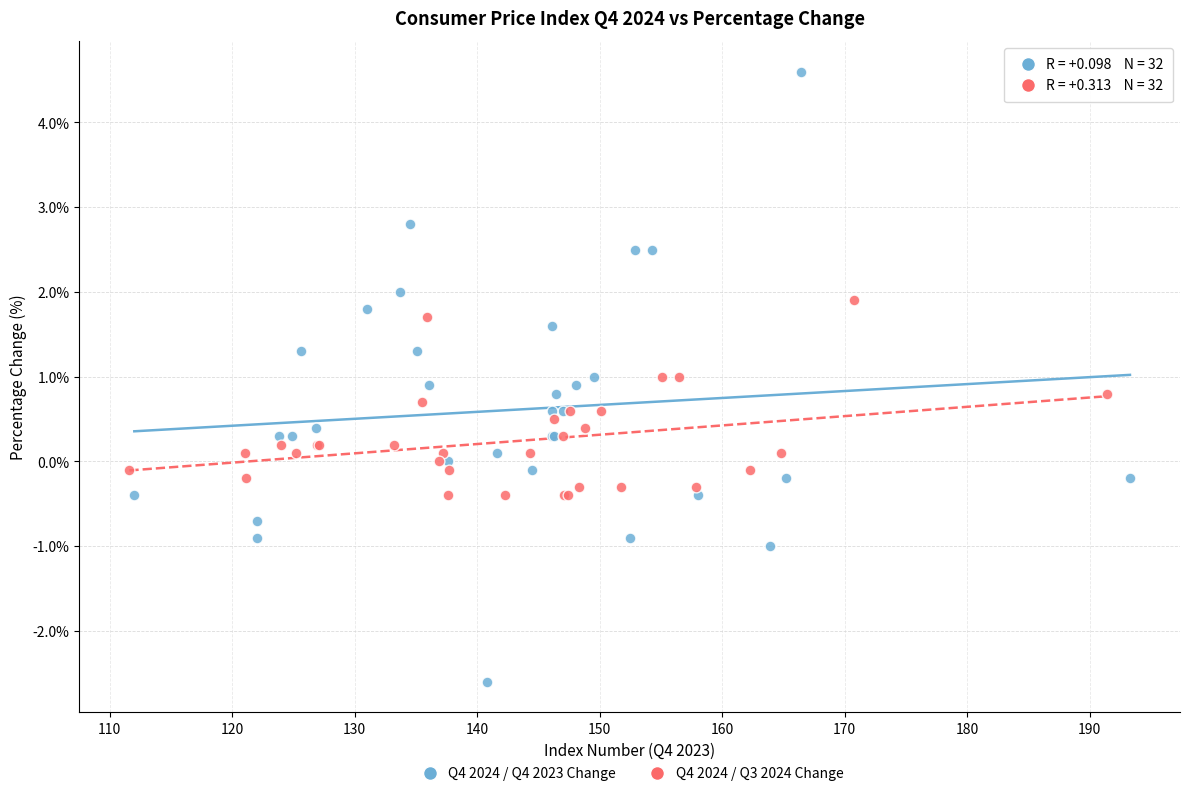

Which series has the largest Y range (max minus min)?

Q4 2024 / Q4 2023 Change